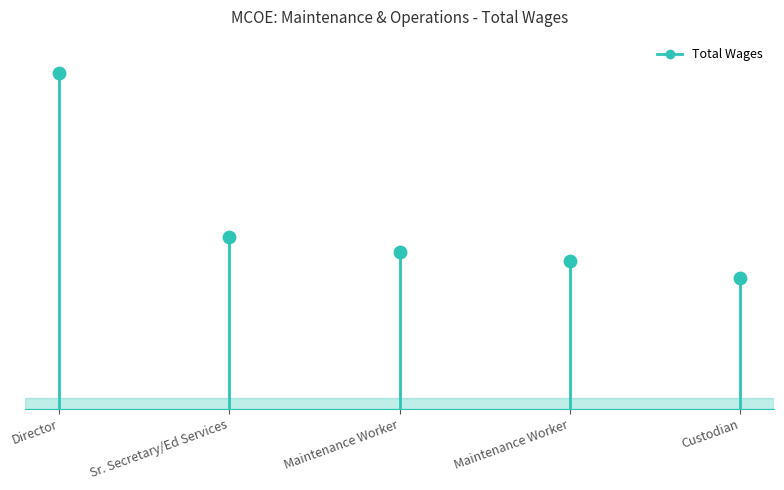

What is the change in value from Sr. Secretary/Ed Services to Maintenance Worker?

-11776